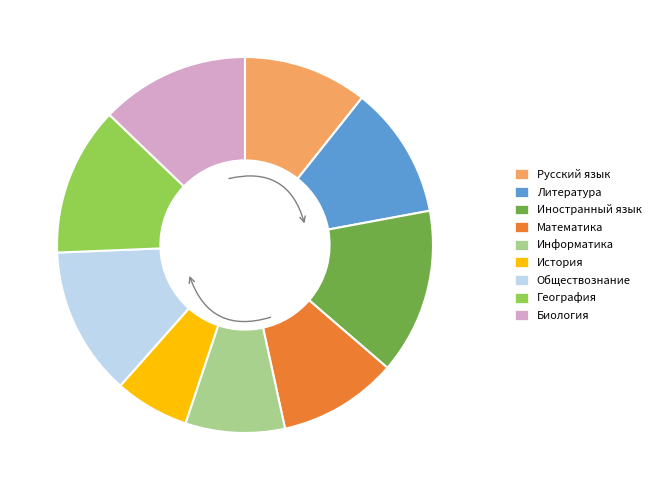

Does any single category account for the majority?

No